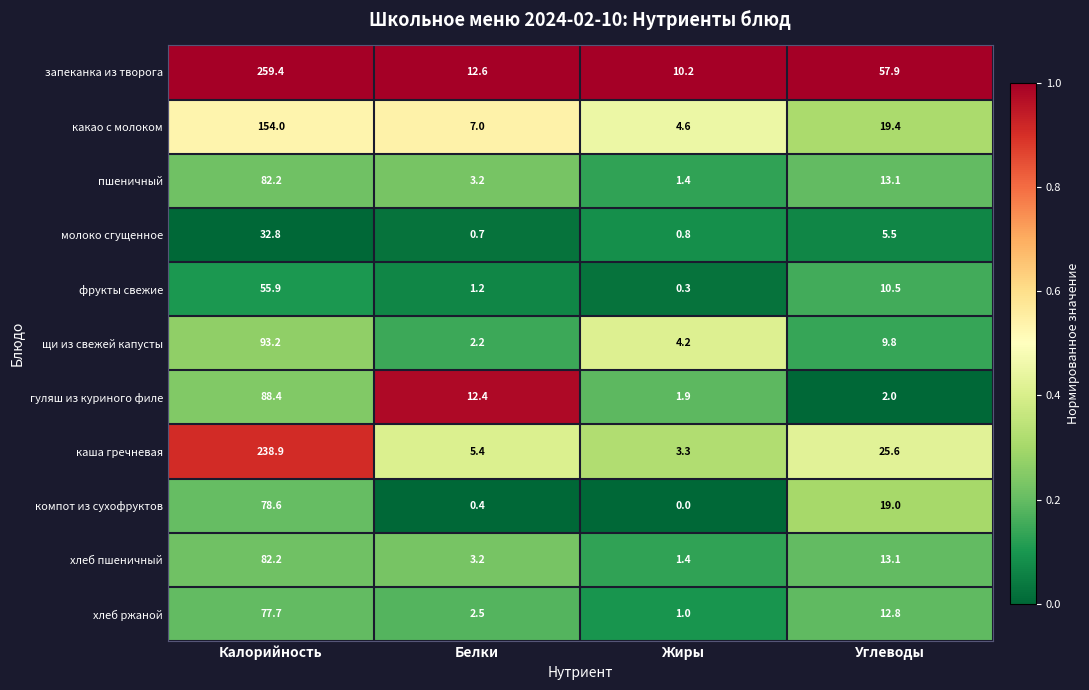

At which category is the sum across all series the highest?

Калорийность